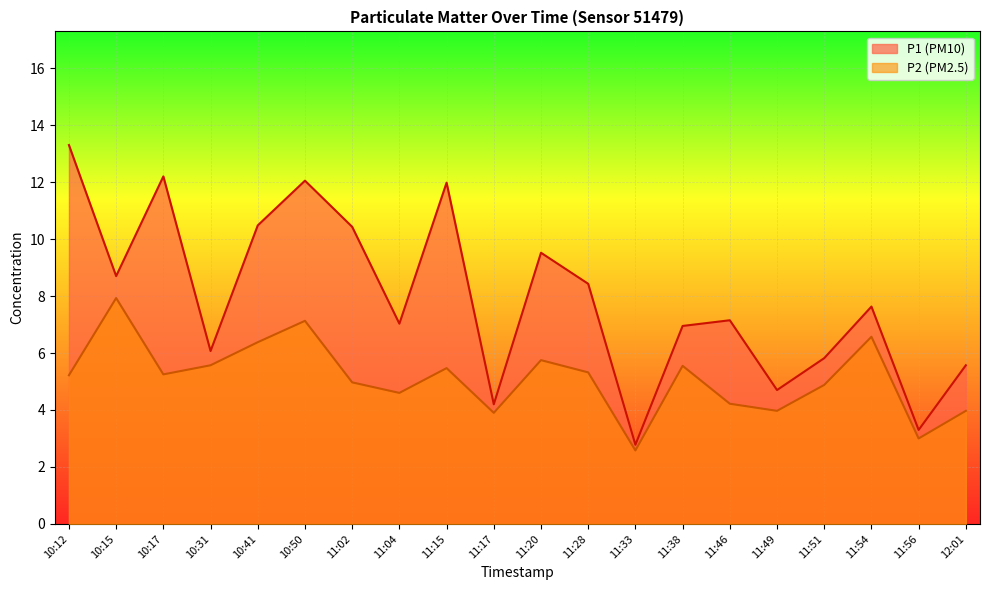

What is the value of the P2 point at the 20th from the left?

4.0